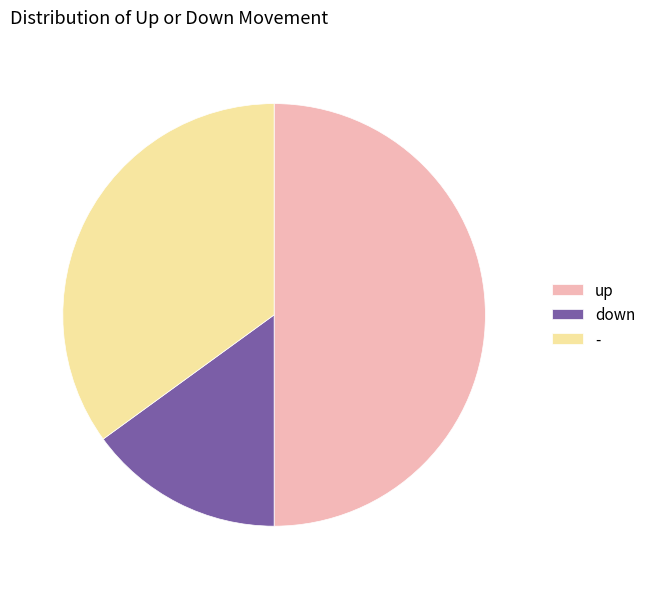

Rank the categories by value from highest to lowest.

up, -, down